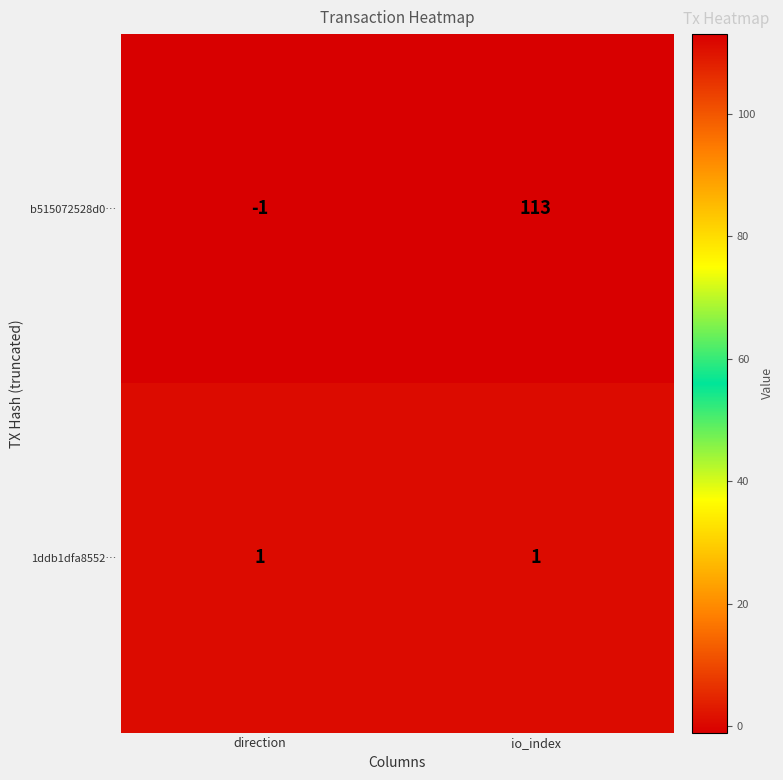

How many data points does each series have?

2